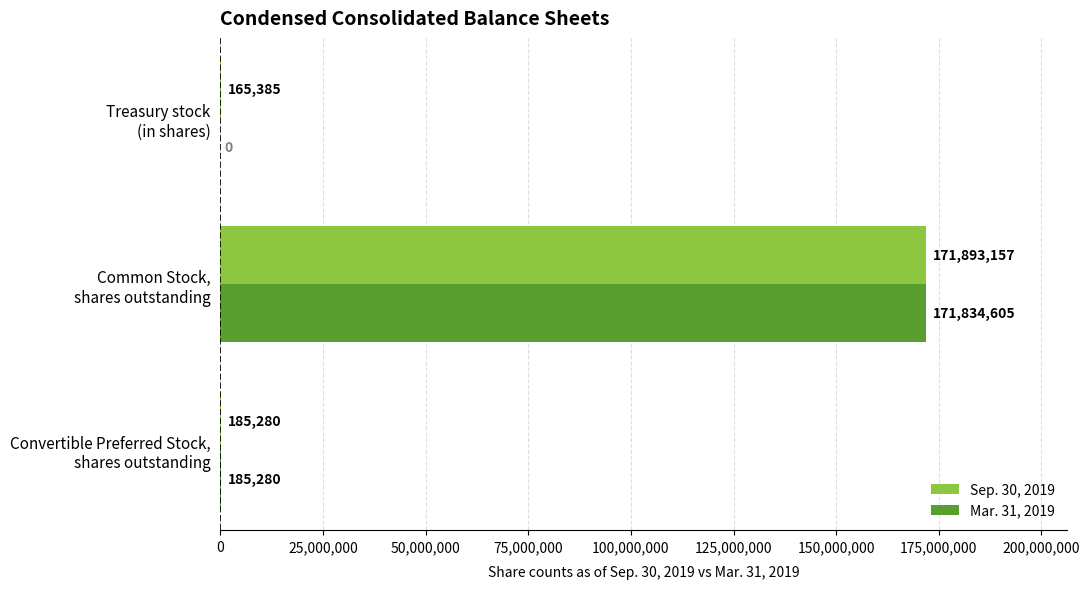

Which series has the largest total across all categories?

Sep. 30, 2019